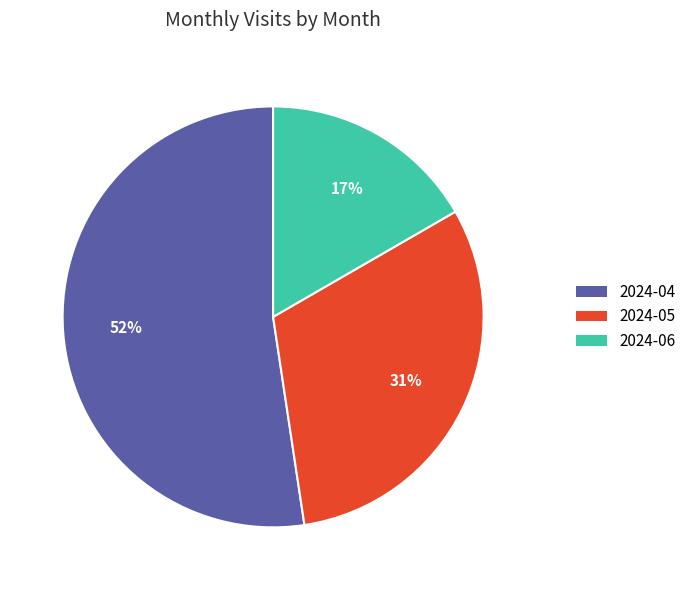

To the nearest percent, what portion does 2024-04 represent?

52%